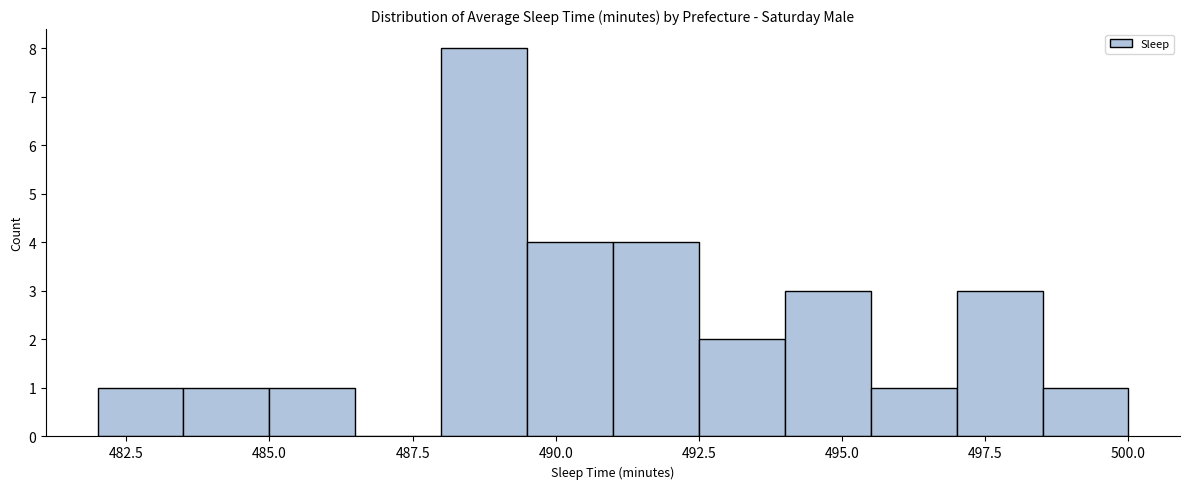

Around what value on the x-axis is the tallest bar? Give the approximate position of its centre, as read against the axis.

489.0